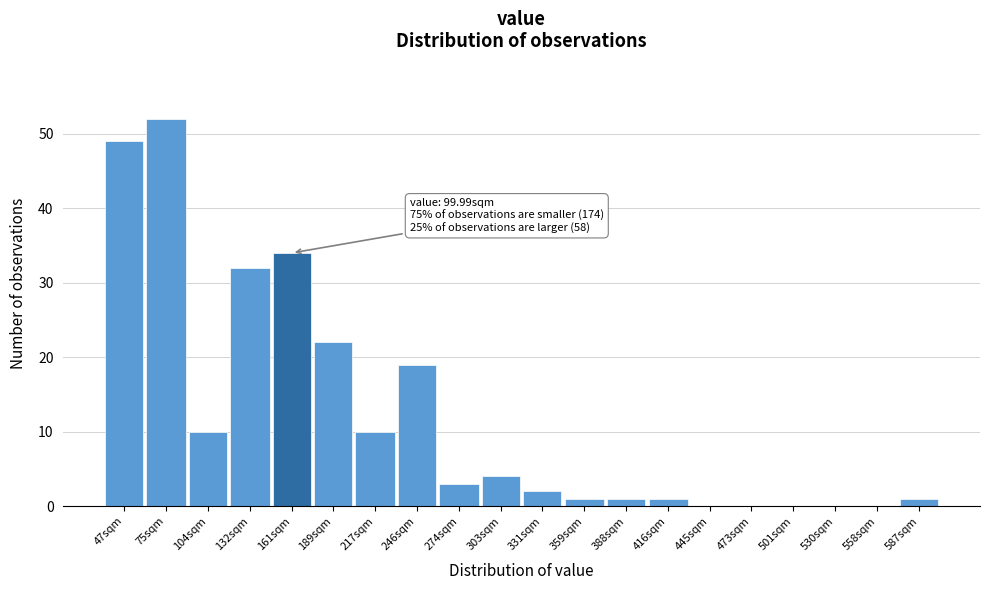

Reading left to right, extract all data points from this chart.

47sqm=49	75sqm=52	104sqm=10	132sqm=32	161sqm=34	189sqm=22	217sqm=10	246sqm=19	274sqm=3	303sqm=4	331sqm=2	359sqm=1	388sqm=1	416sqm=1	445sqm=0	473sqm=0	501sqm=0	530sqm=0	558sqm=0	587sqm=1